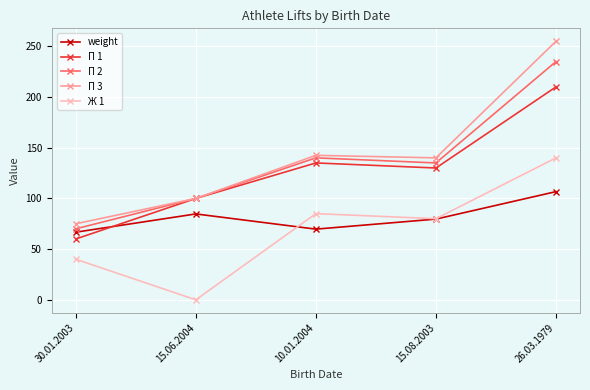

What is the value of the П 3 point at the 2nd from the left?

100.0